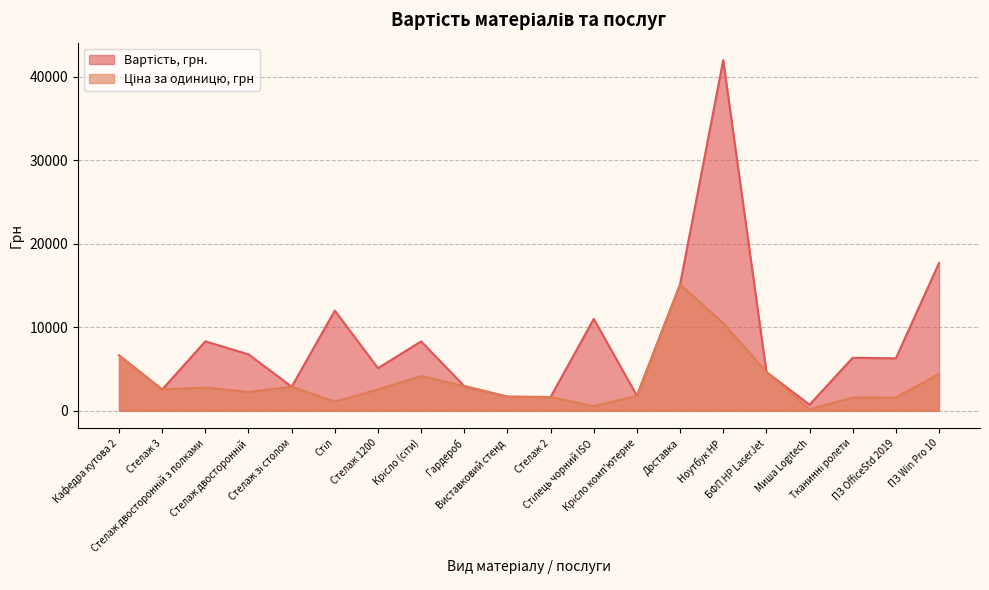

What is the label of the 5th point from the left?

Стелаж зі столом